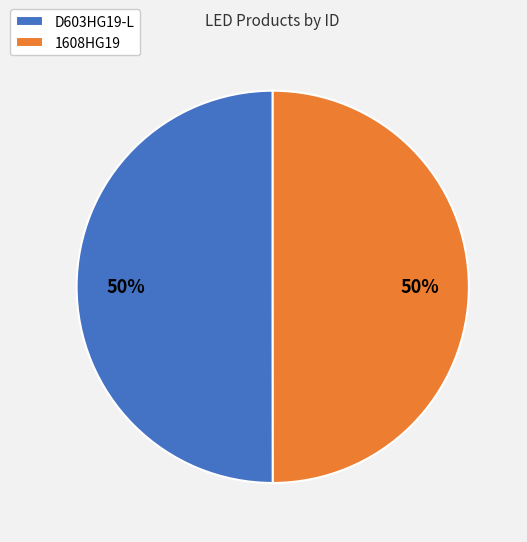

Count the number of slices in the pie.

2